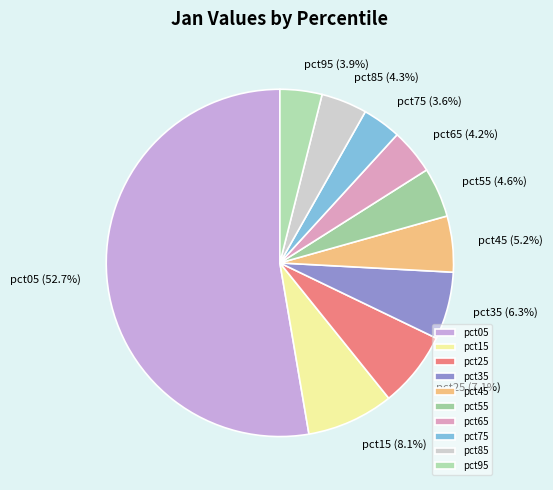

Which category accounts for the majority?

pct05